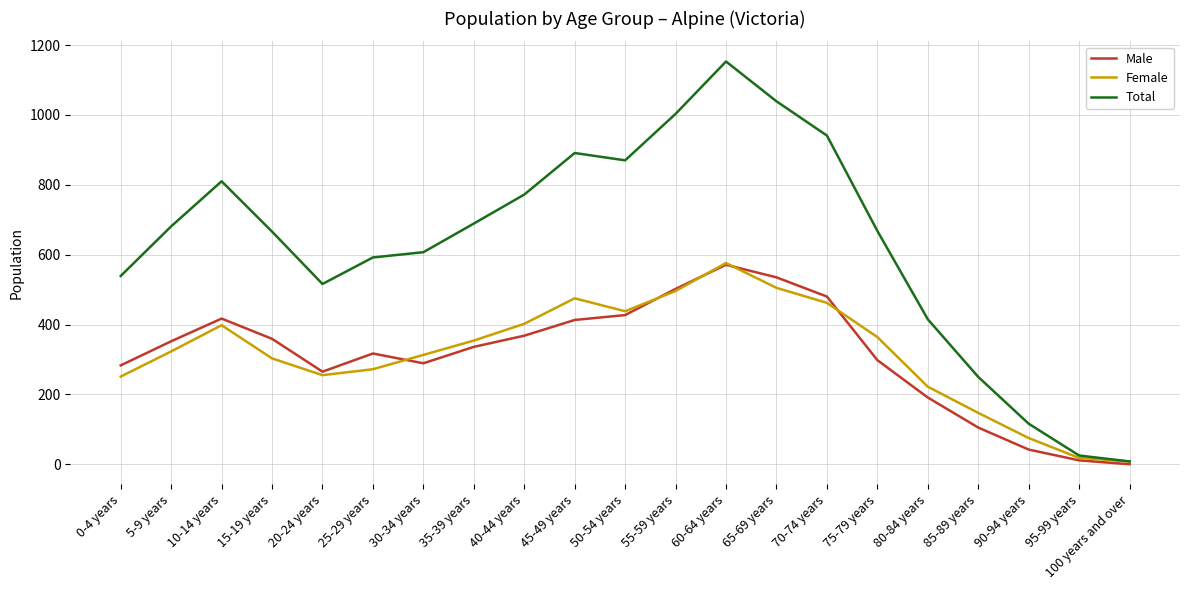

Is the value of Total at 95-99 years greater than the value of Male at 35-39 years?

No